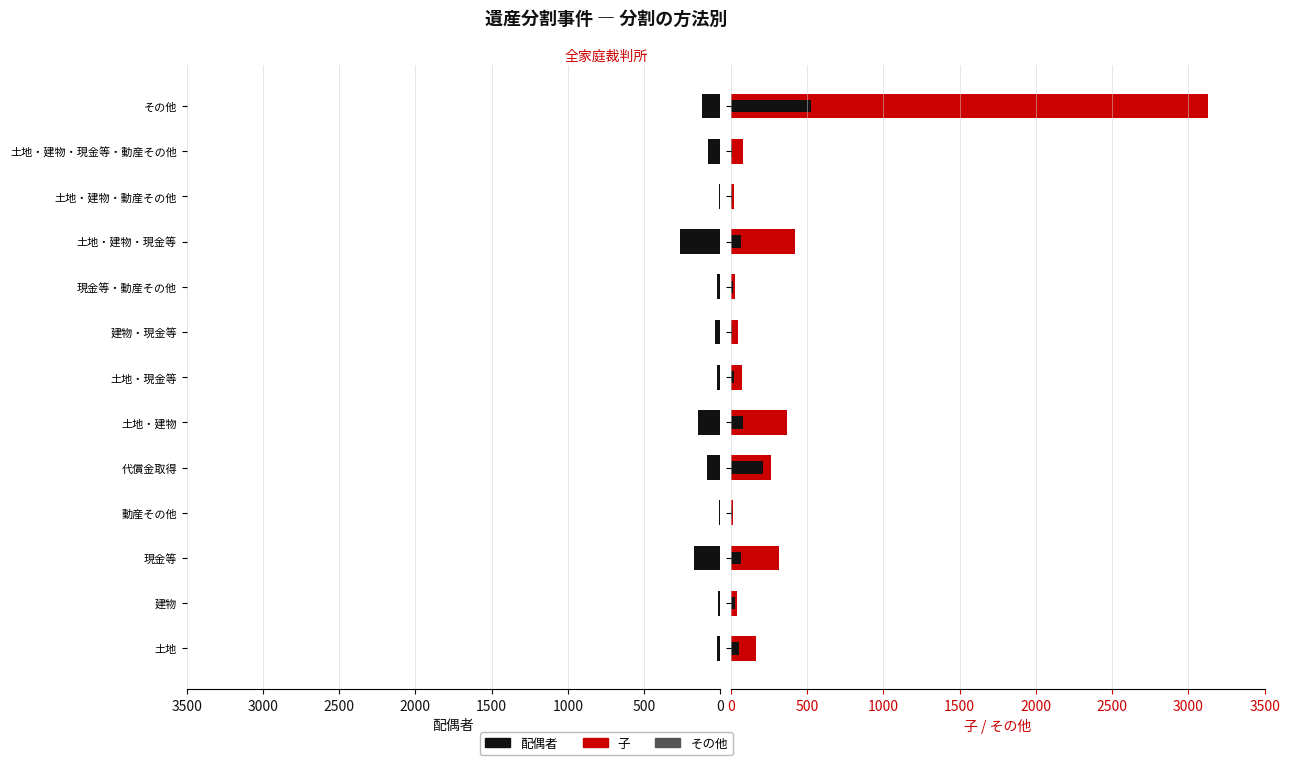

What is the minimum value for 子?

16